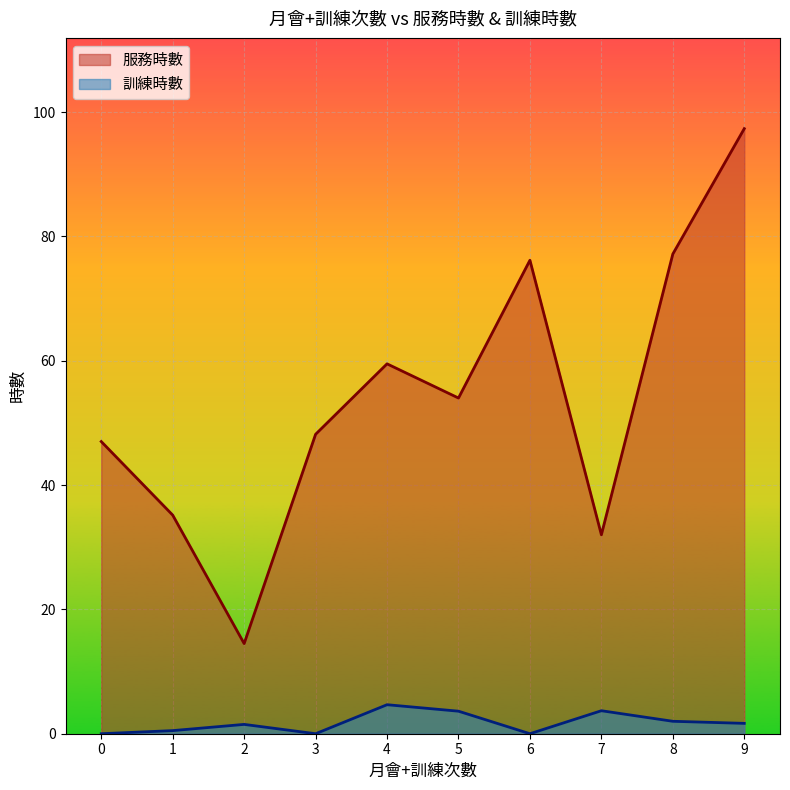

At which category is the sum across all series the highest?

9